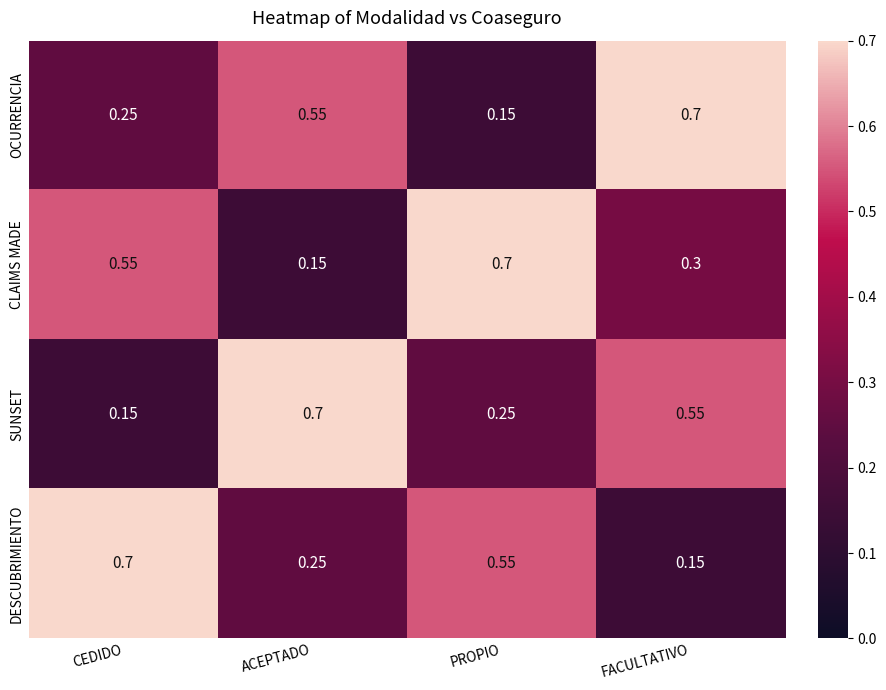

At which label does OCURRENCIA reach its peak?

FACULTATIVO